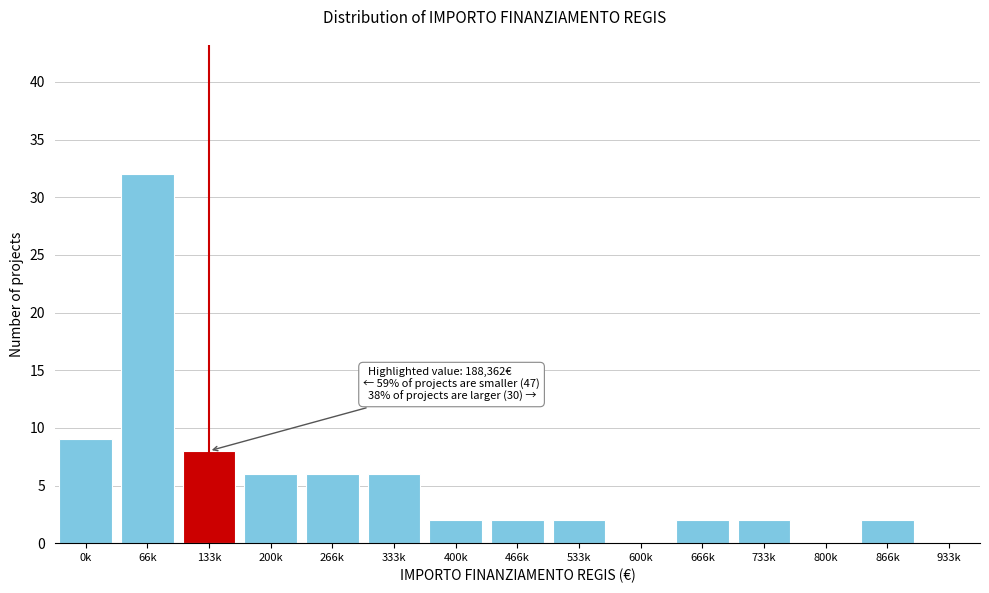

Reading right to left, list all the values displayed in this chart.

933k=0	866k=2	800k=0	733k=2	666k=2	600k=0	533k=2	466k=2	400k=2	333k=6	266k=6	200k=6	133k=8	66k=32	0k=9